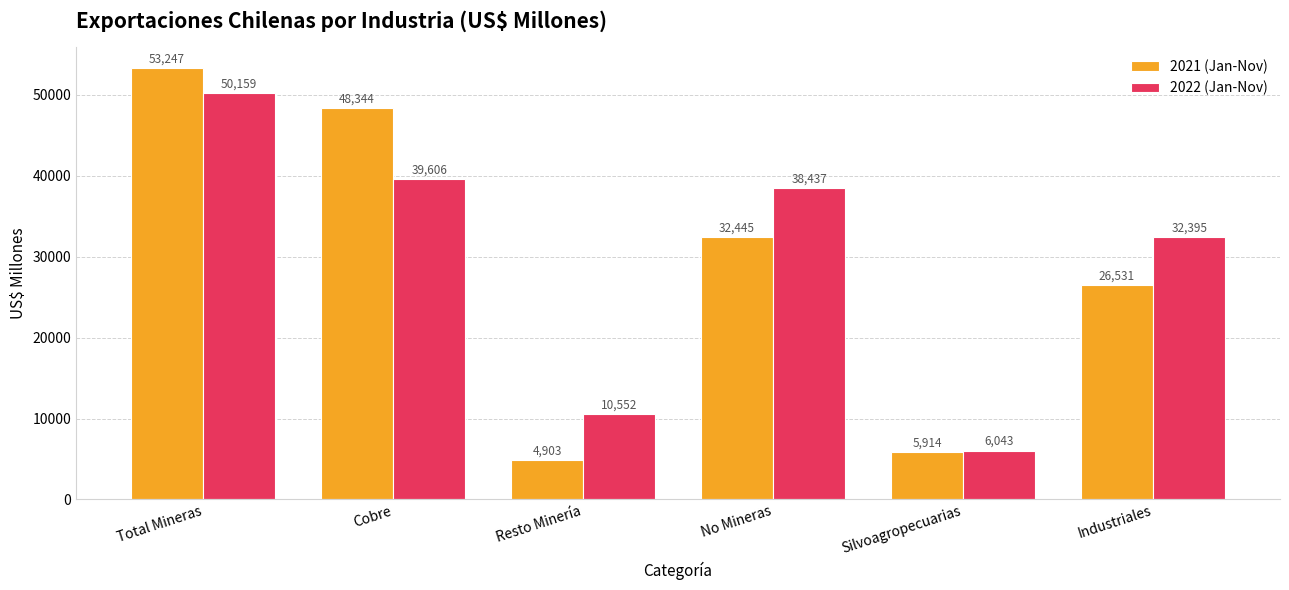

Where does the 2021 (Jan-Nov) series first go above 32444?

Total Mineras